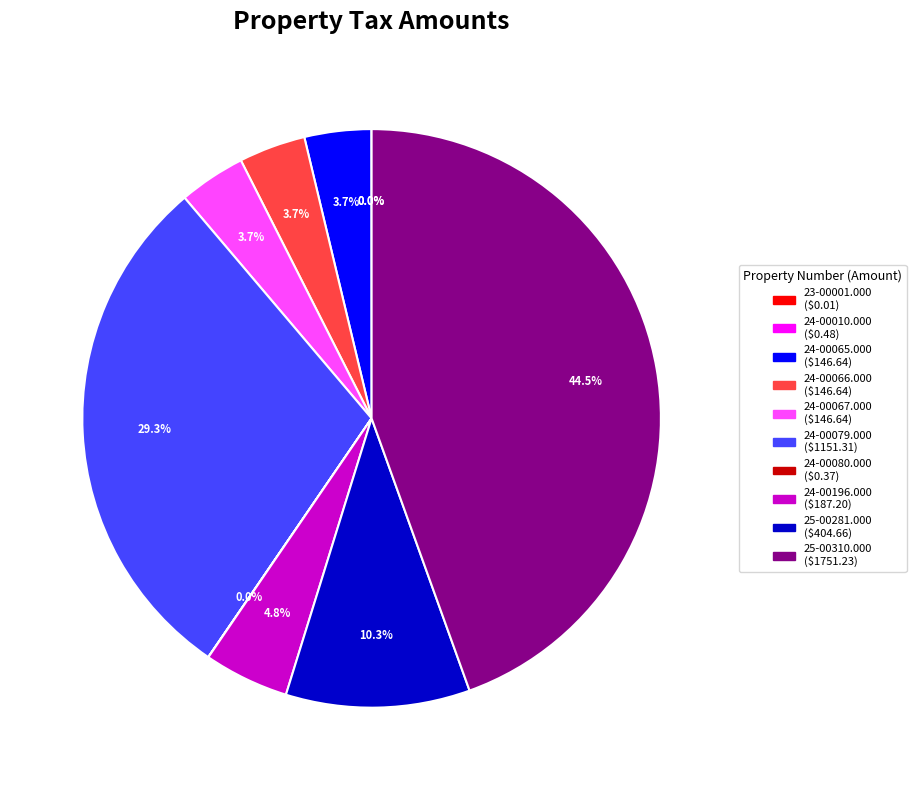

What portion of the pie excludes 25-00310.000?

55.5%